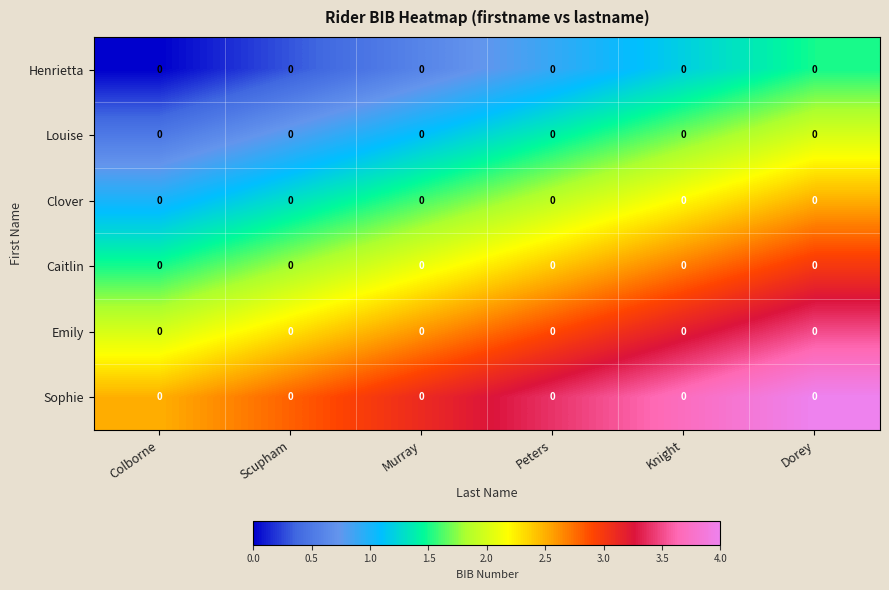

True or false: Emily has a value of 4.5 at Knight.

False